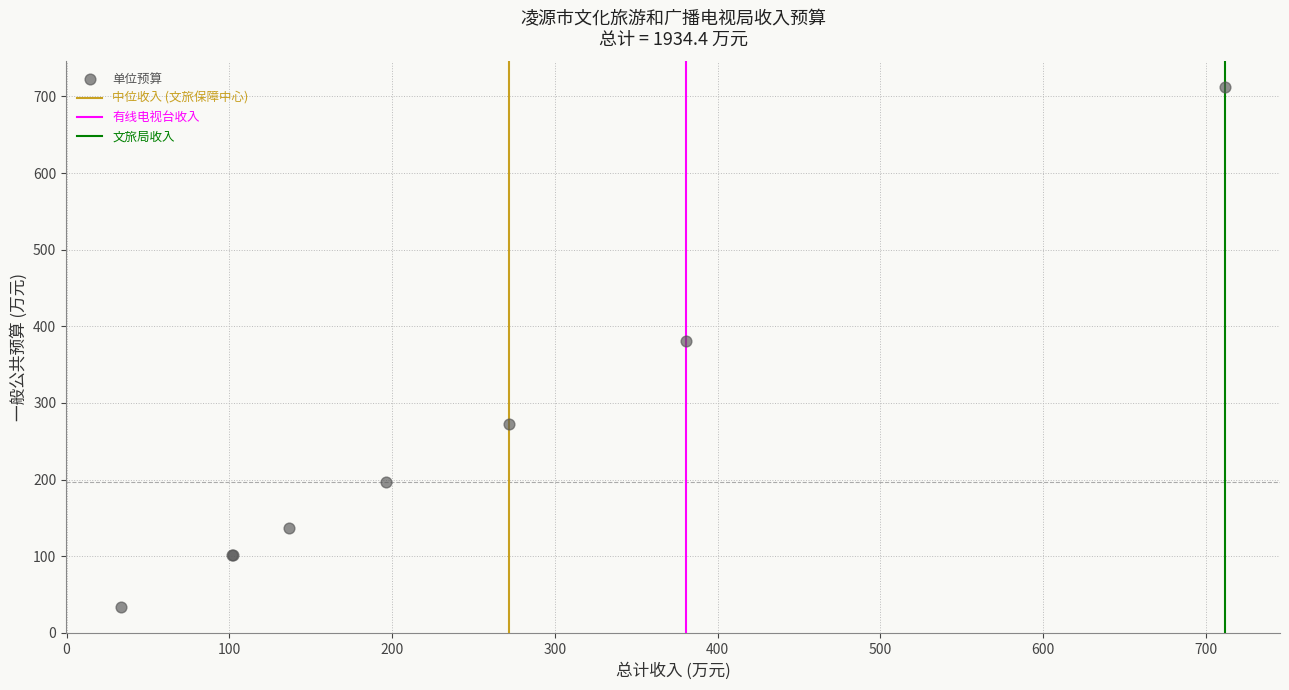

What Y value in the scatter plot is closest to 372?

380.7